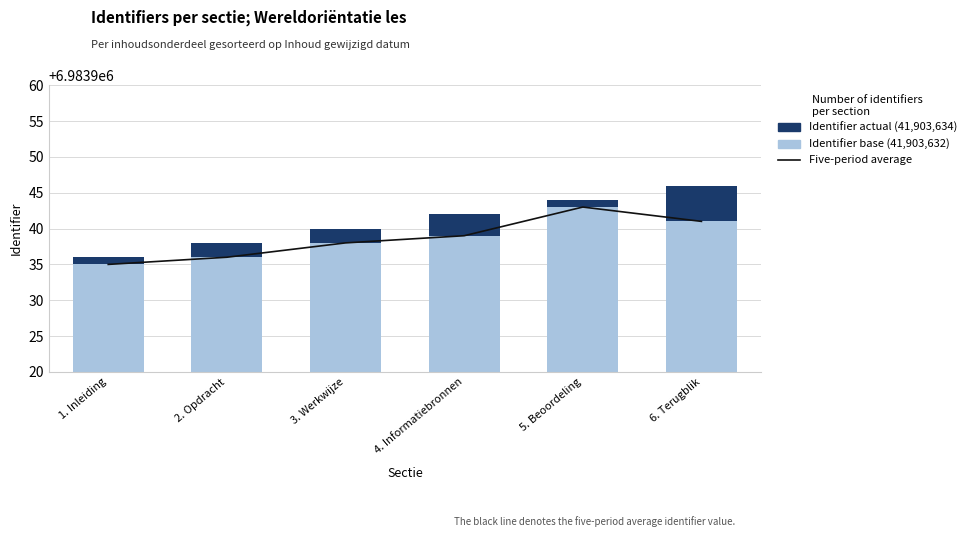

Which has a higher value, 3. Werkwijze or 1. Inleiding?

3. Werkwijze